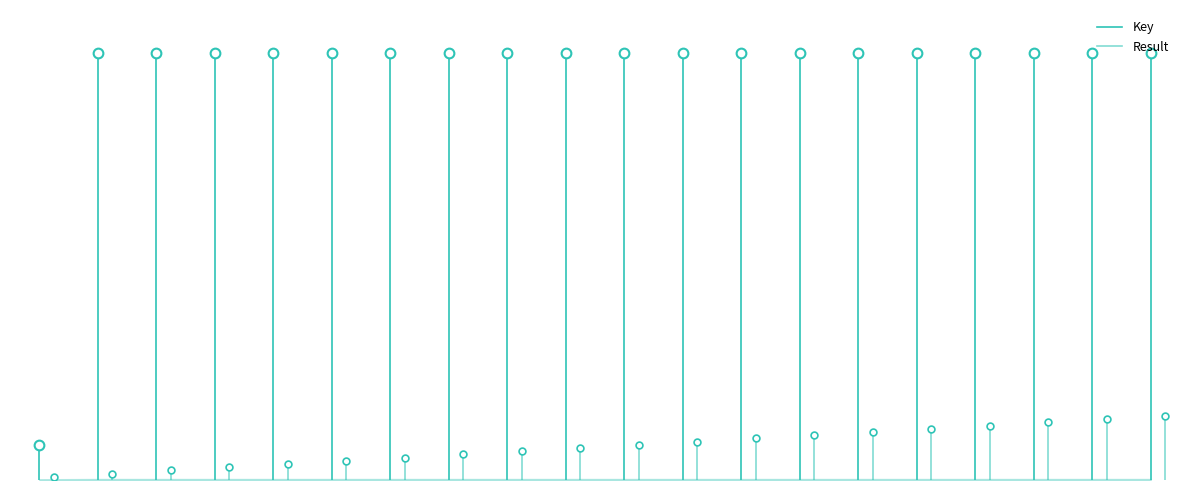

The value of Key at 0 is 54725980.5. True or false?

False